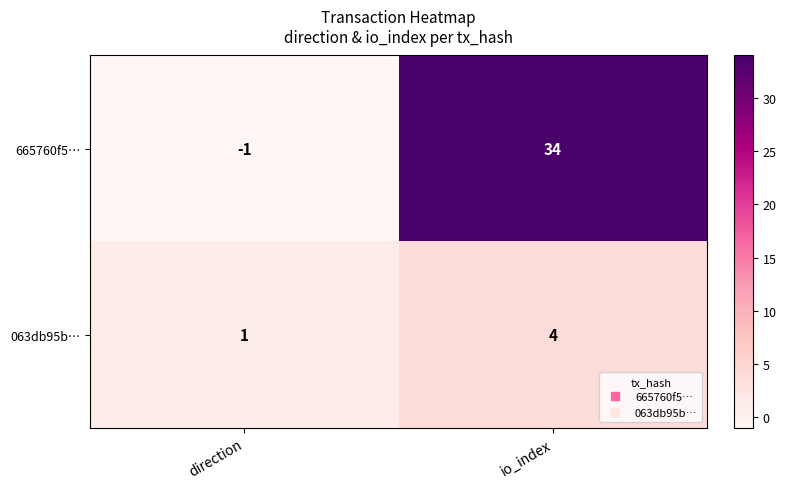

Which series has the largest total across all categories?

665760f5…